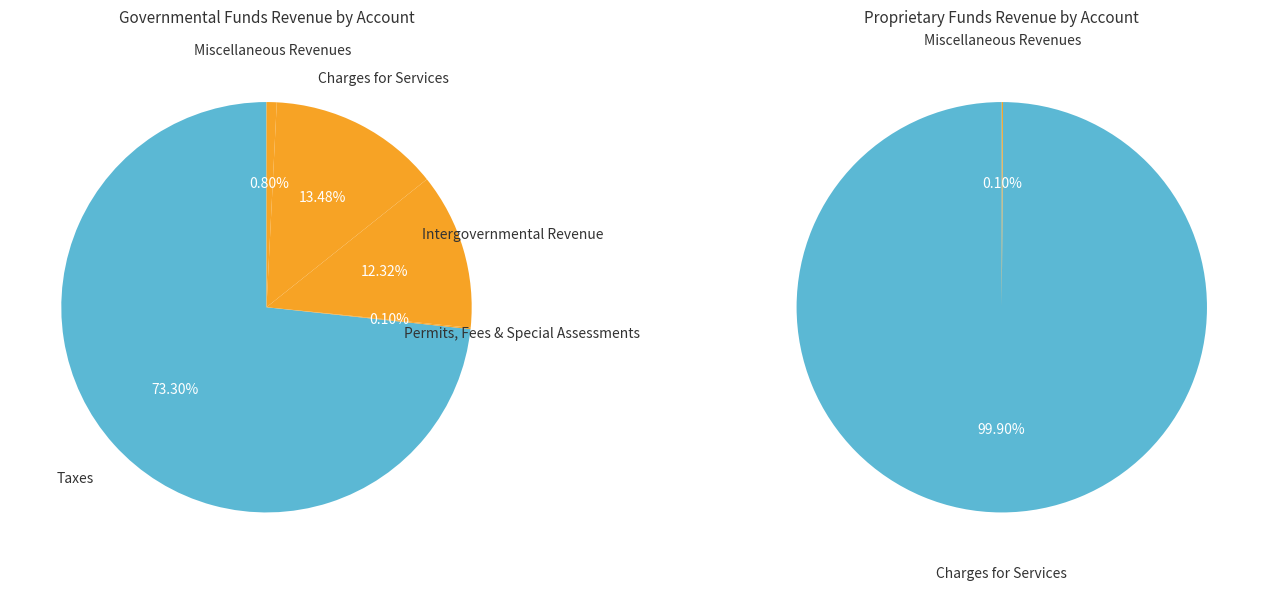

Which has a higher value, Intergovernmental Revenue or Miscellaneous Revenues?

Intergovernmental Revenue